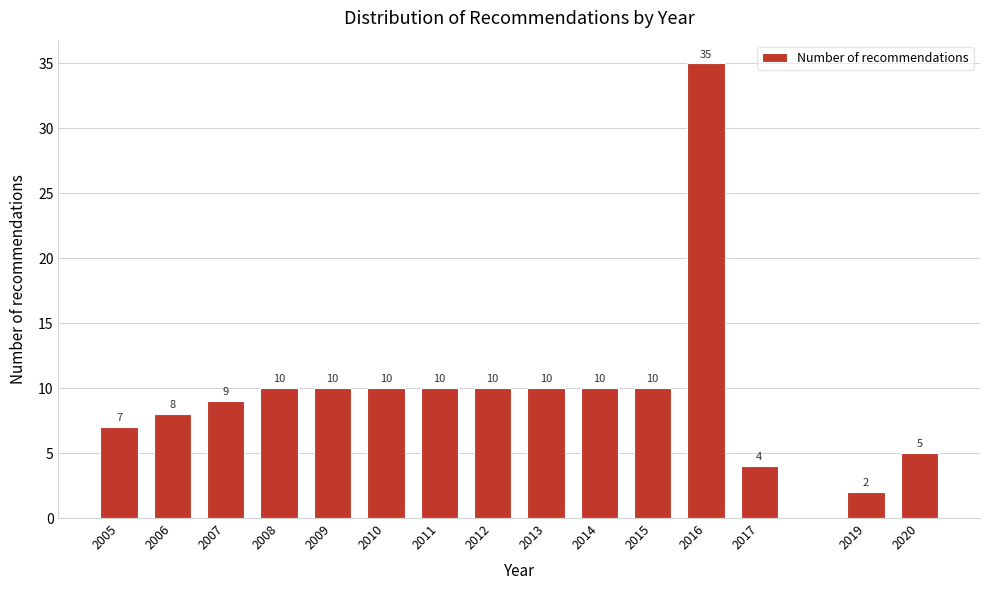

Reading left to right, list all the values displayed in this chart.

2005=7	2006=8	2007=9	2008=10	2009=10	2010=10	2011=10	2012=10	2013=10	2014=10	2015=10	2016=35	2017=4	2019=2	2020=5